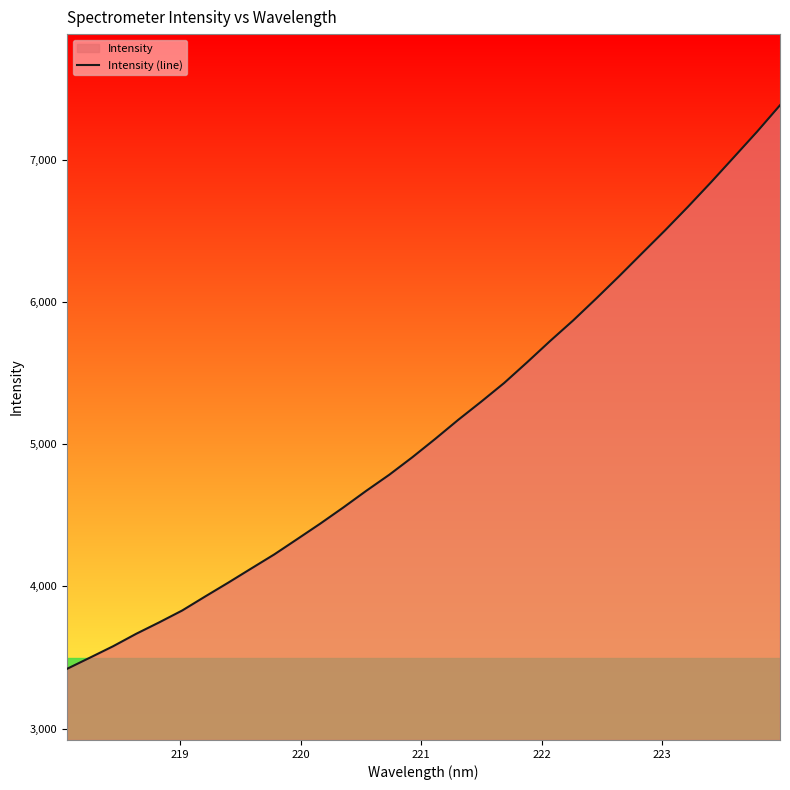

Reading left to right, what are all the values shown in this chart?

3420.0	3499.0	3578.8	3666.1	3746.5	3830.0	3928.6	4025.6	4125.2	4224.2	4332.1	4440.8	4554.1	4671.5	4784.4	4907.0	5036.7	5170.6	5298.4	5430.0	5575.8	5725.3	5869.6	6023.1	6180.4	6342.1	6503.0	6669.3	6841.2	7018.0	7195.9	7382.1